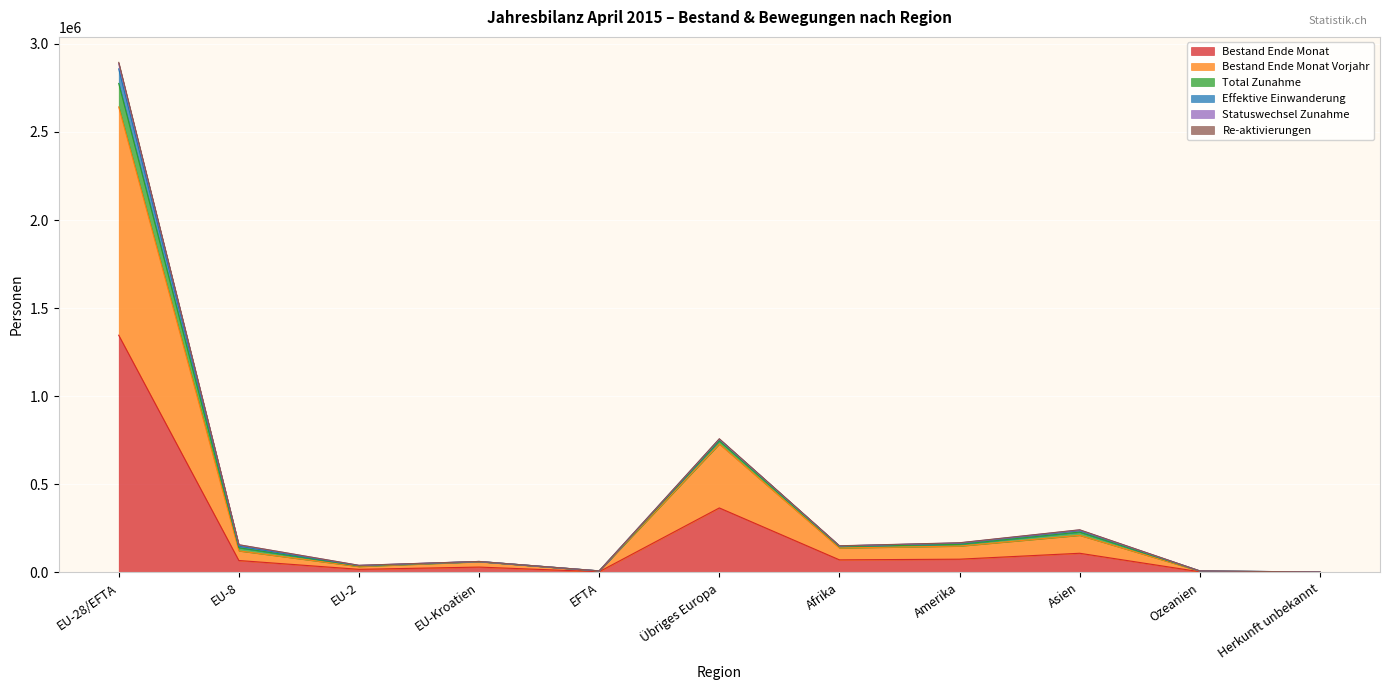

What is the difference between the highest and lowest values at EU-2?

22771